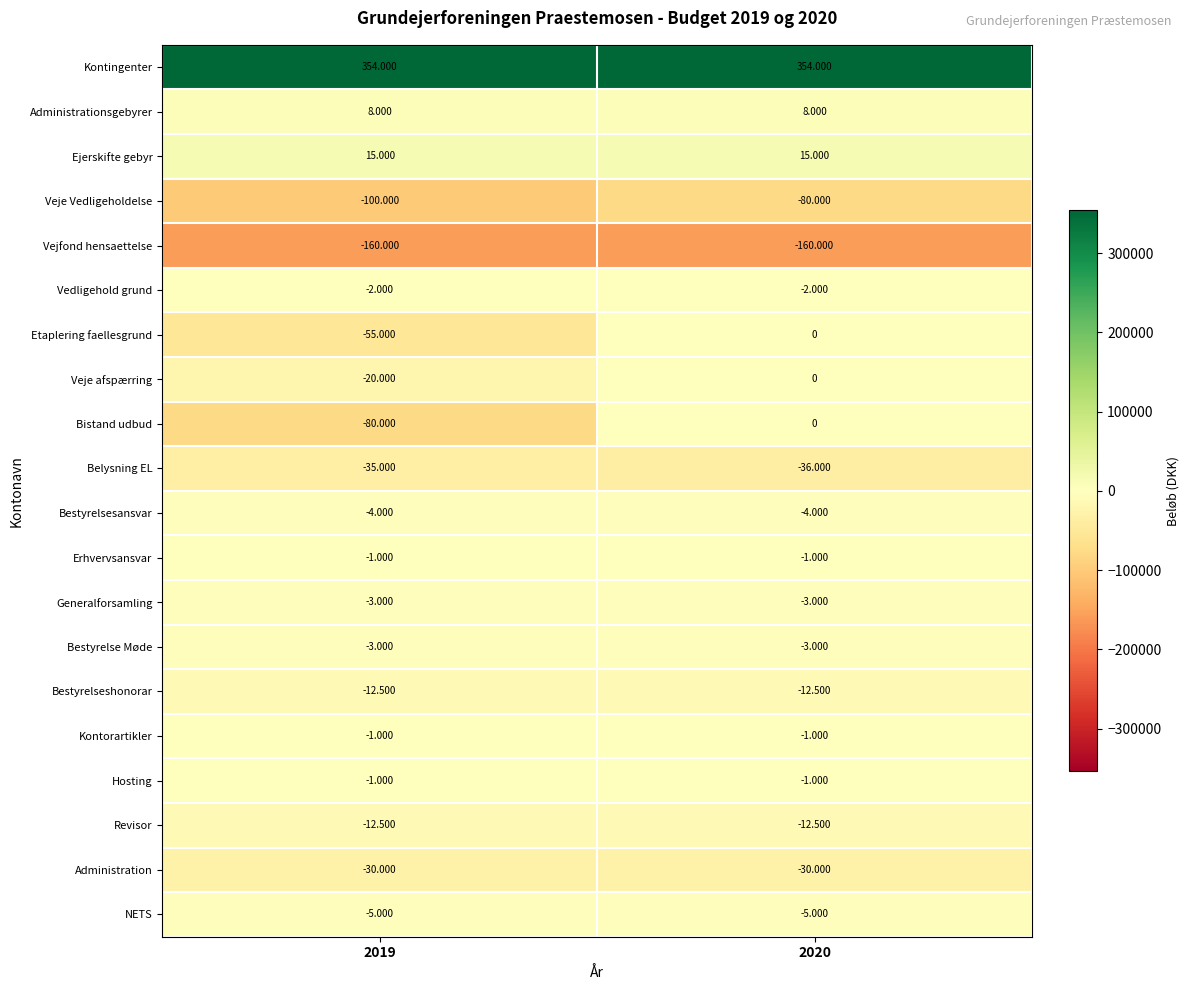

What is the smallest value displayed?

-160000